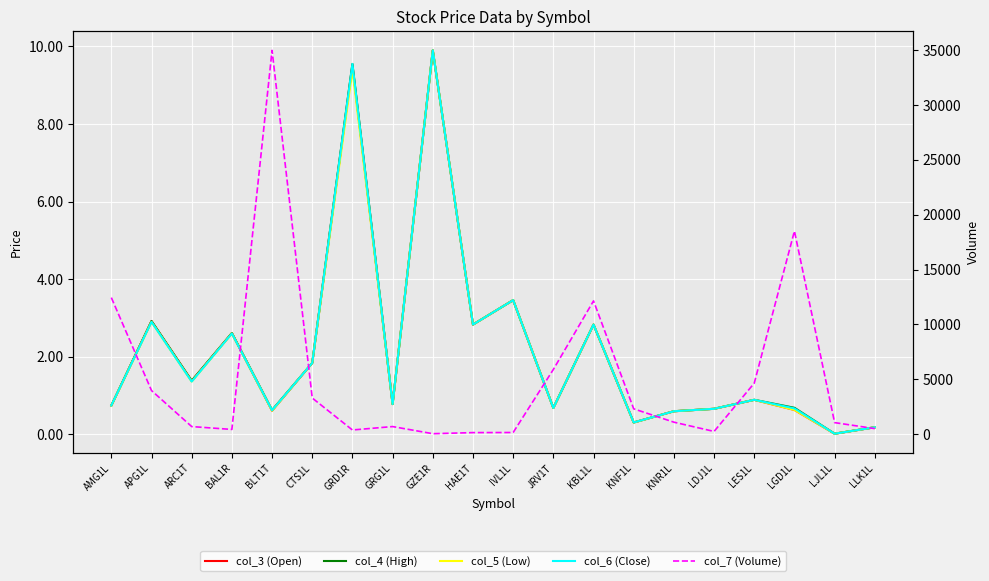

The col_3 (Open) series shows 0.5 at GRG1L. True or false?

False